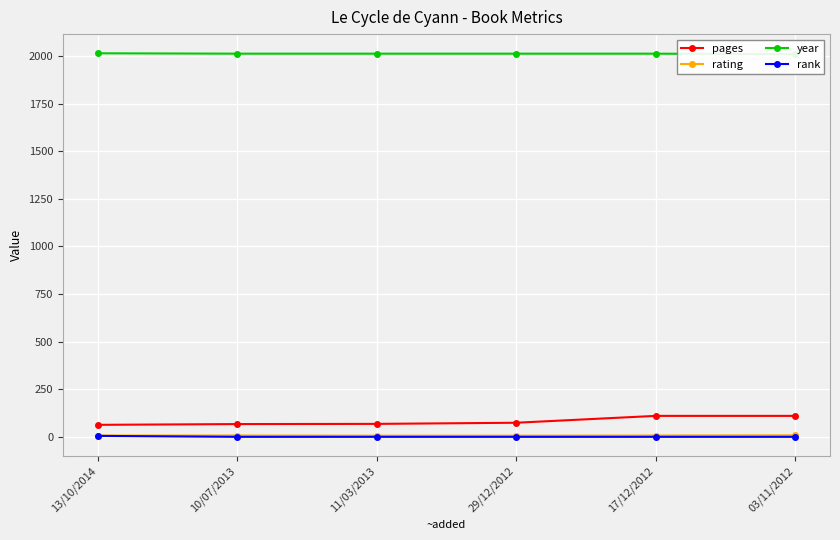

Which series has the largest range (max minus min)?

pages